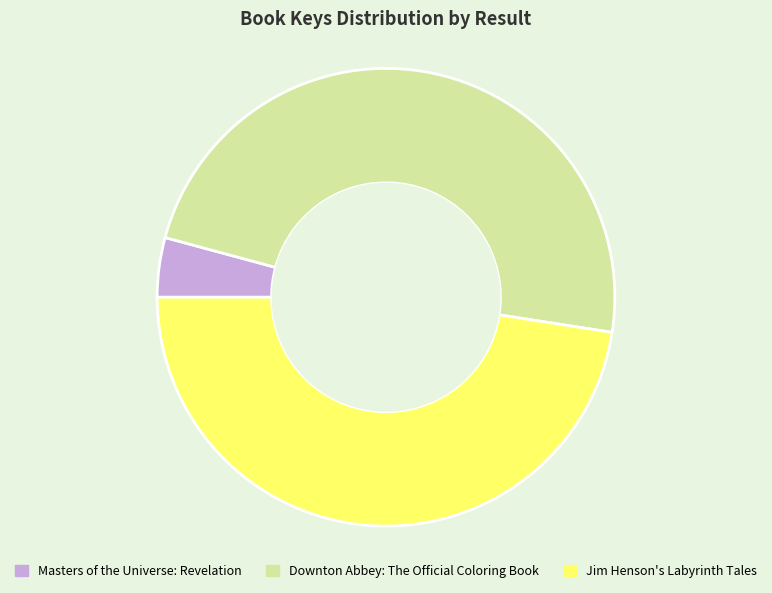

Is the sum of Jim Henson's Labyrinth Tales and Downton Abbey: The Official Coloring Book greater than half?

Yes